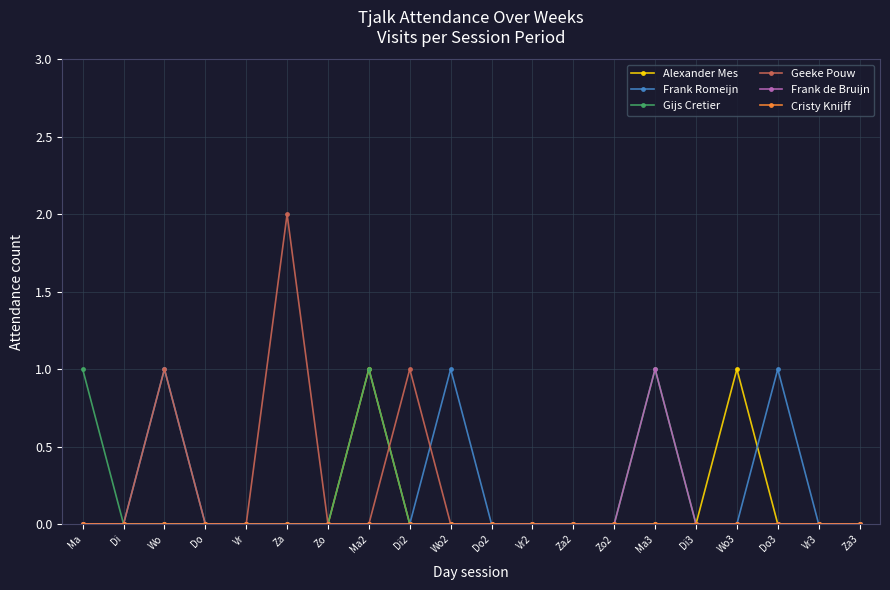

Between Di3 and Do3, which series saw the biggest shift?

Frank Romeijn